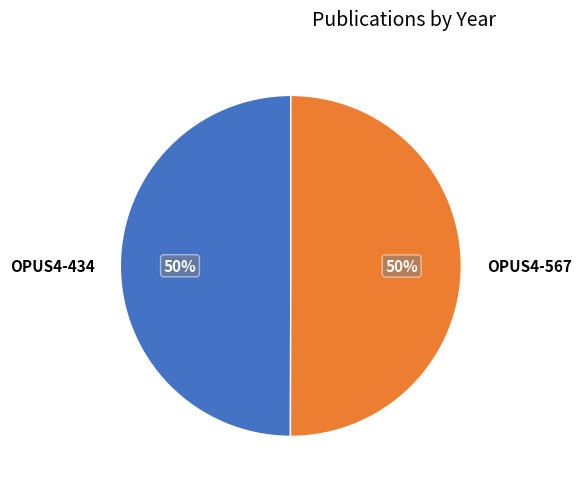

True or false: OPUS4-567 accounts for 43% of the total.

False